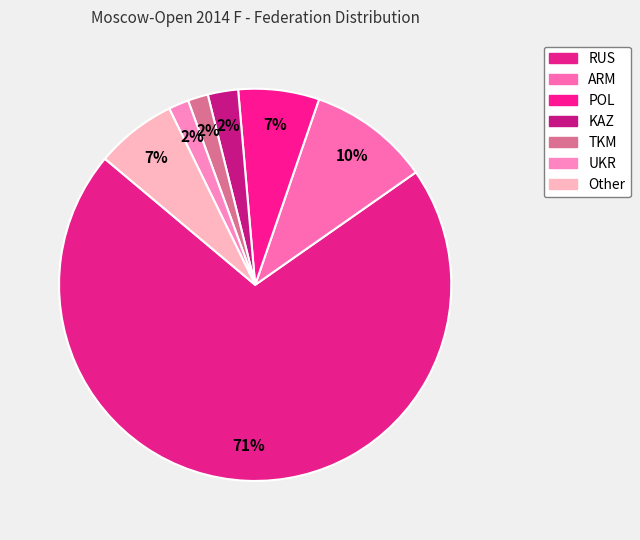

Is it true that TKM is 2% of the pie?

True